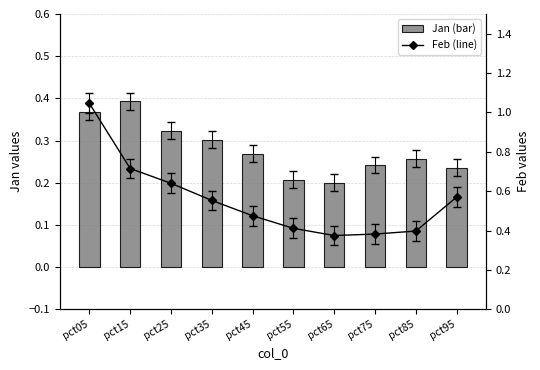

Rank the series at pct05 from lowest to highest value.

Jan, Feb